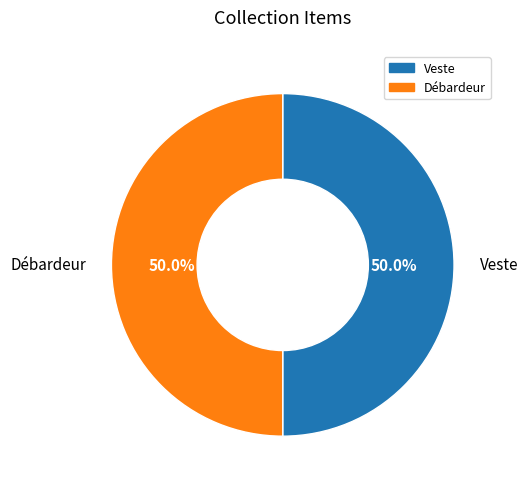

To the nearest percent, what portion does Débardeur represent?

50%